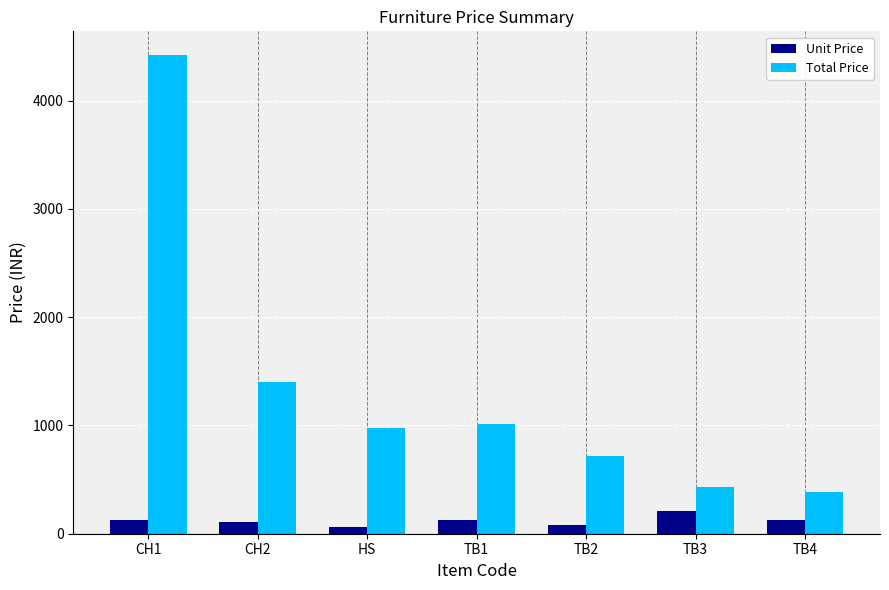

What is the average value of the Unit Price series?

122